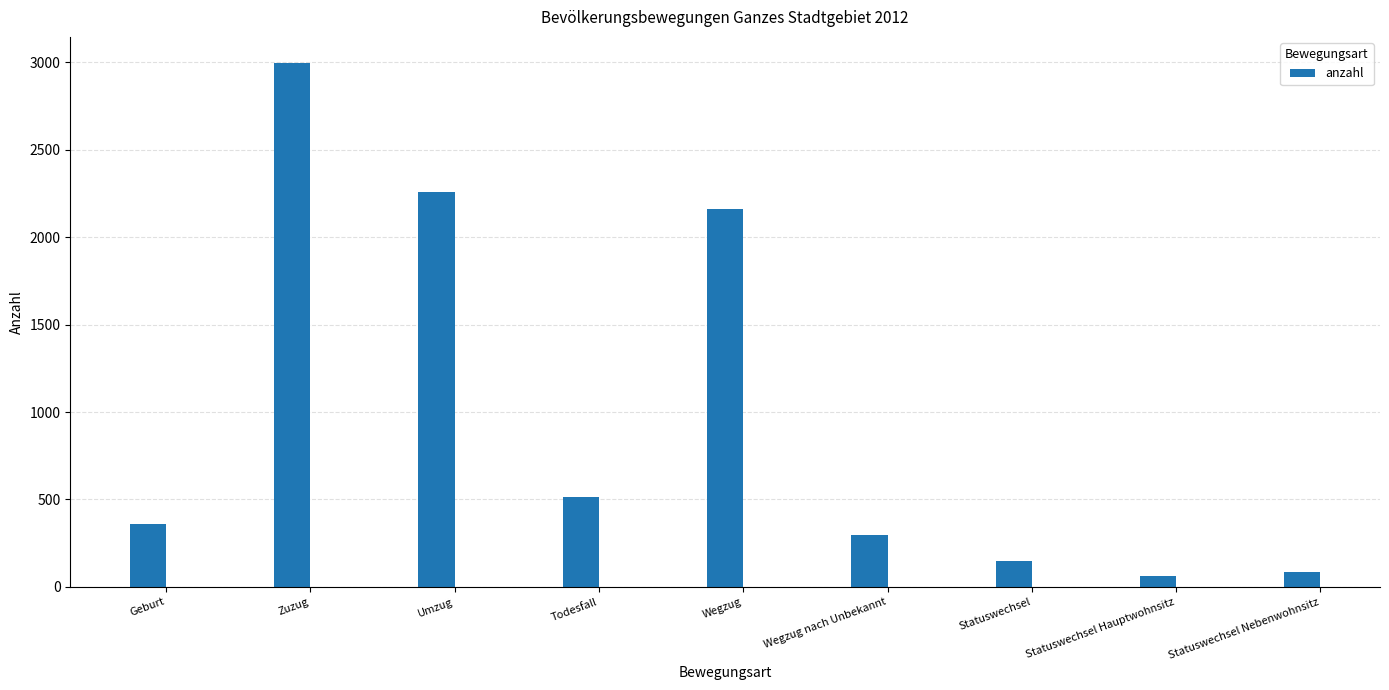

What is the difference between the values at Wegzug nach Unbekannt and Geburt?

68